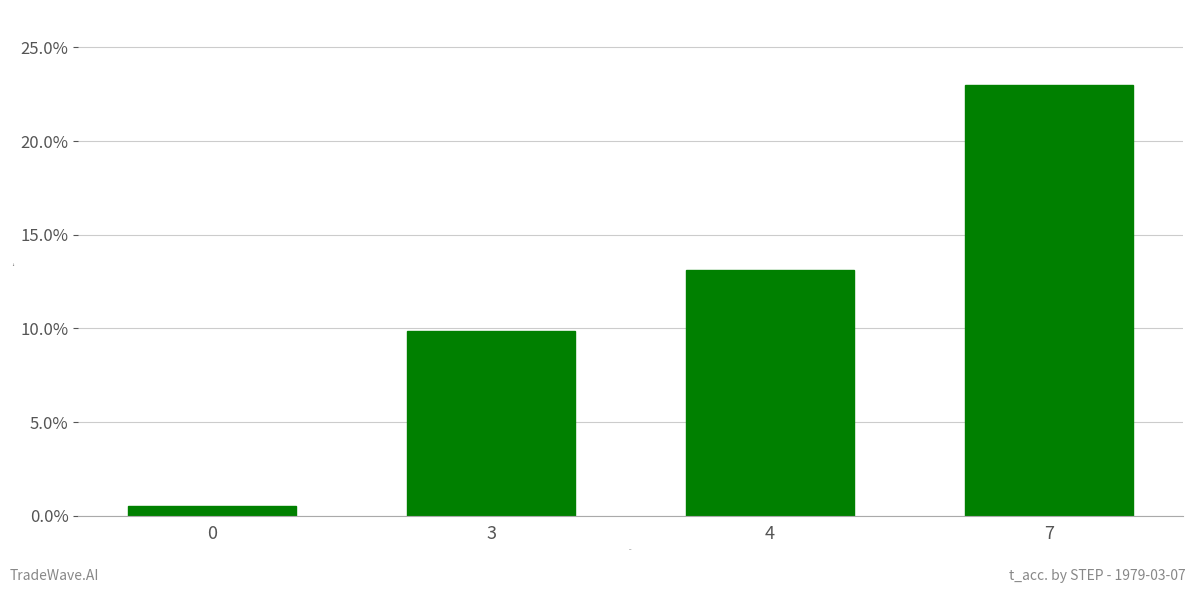

Reading left to right, extract all data points from this chart.

0=0.0	3=0.1	4=0.1	7=0.2